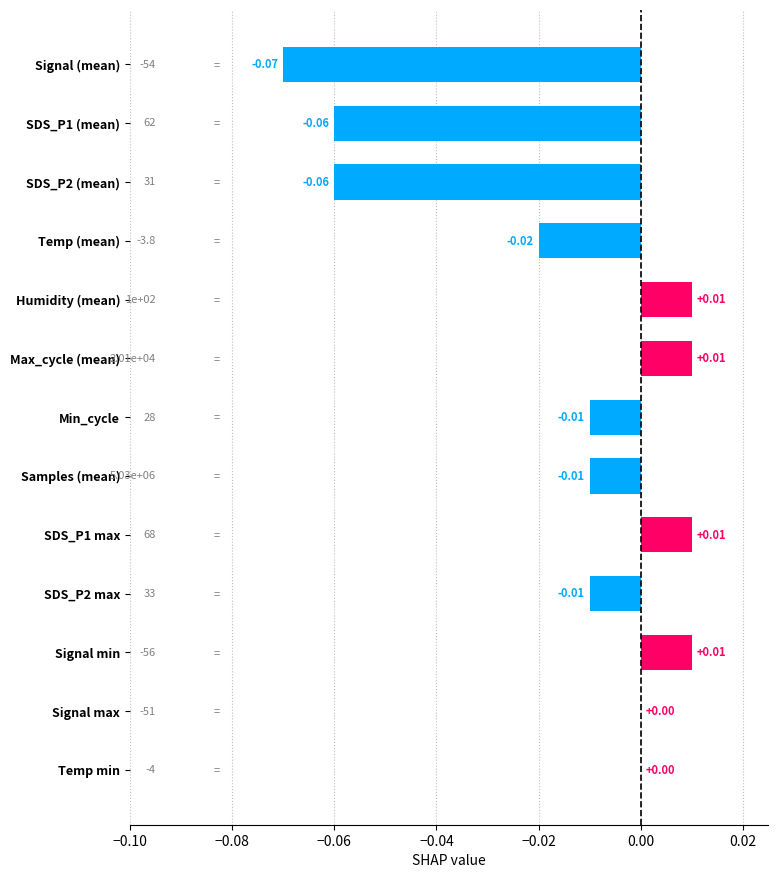

Are the bars grouped side by side (vs. stacked)?

No